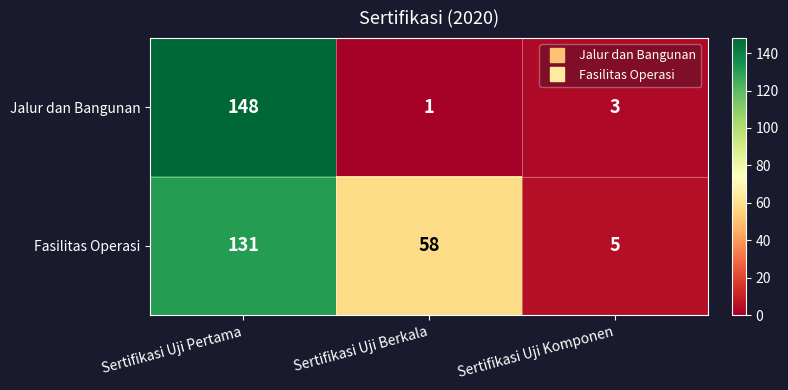

Is it true that Fasilitas Operasi equals 5 at Sertifikasi Uji Komponen?

True